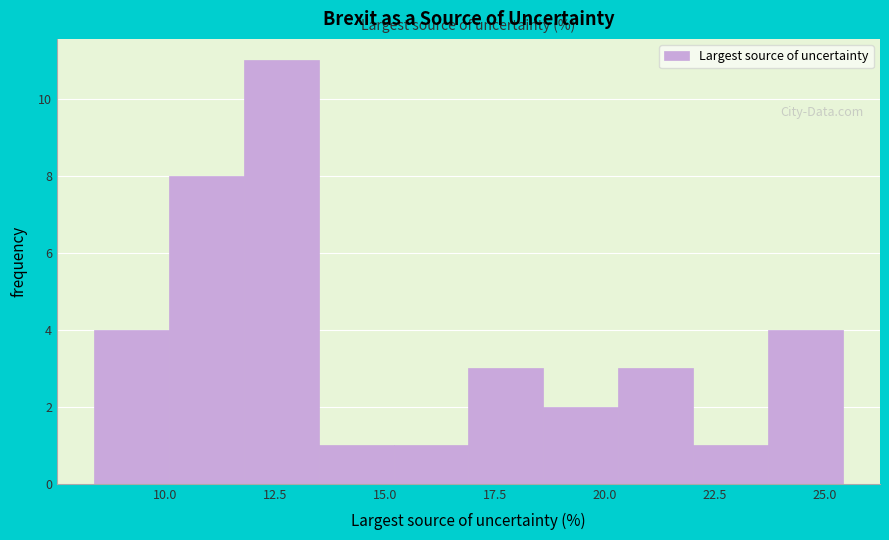

Read against the x-axis, roughly where is the centre of the tallest bar?

12.5